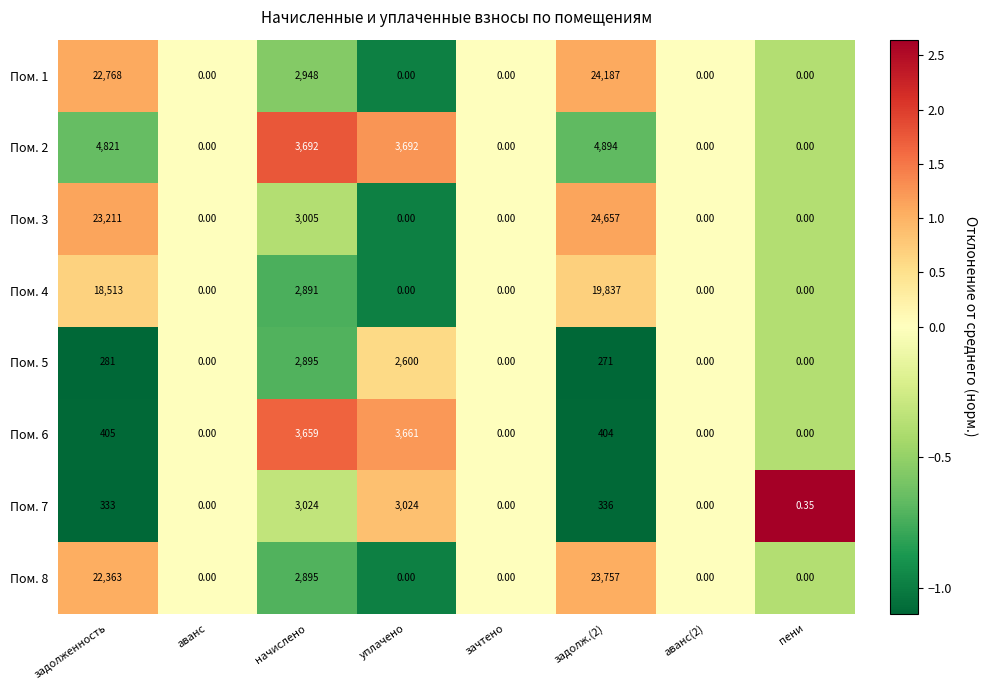

How many positive values does the Пом. 5 series have?

4